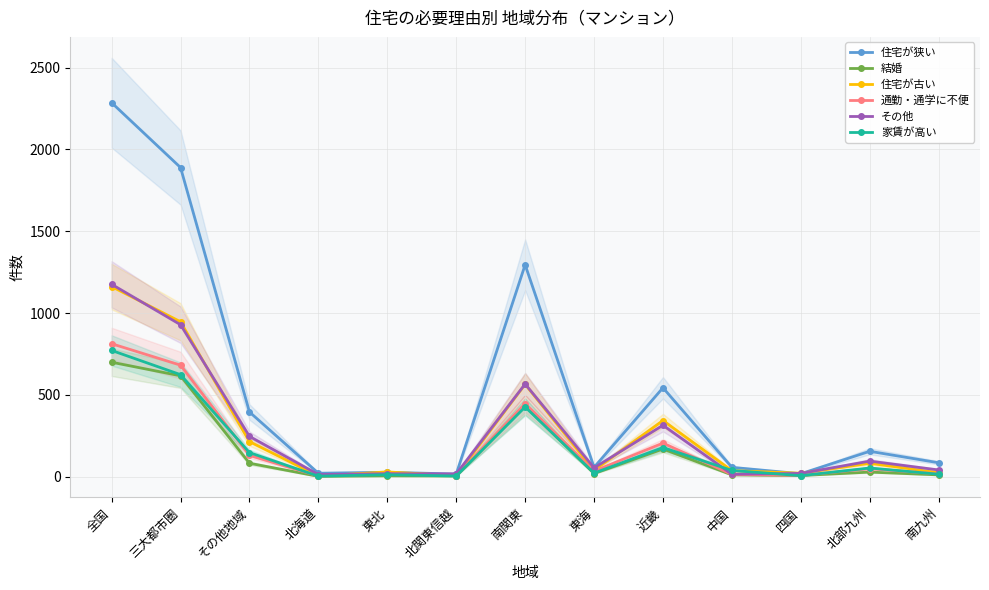

The 結婚 series shows 12 at 中国. True or false?

True